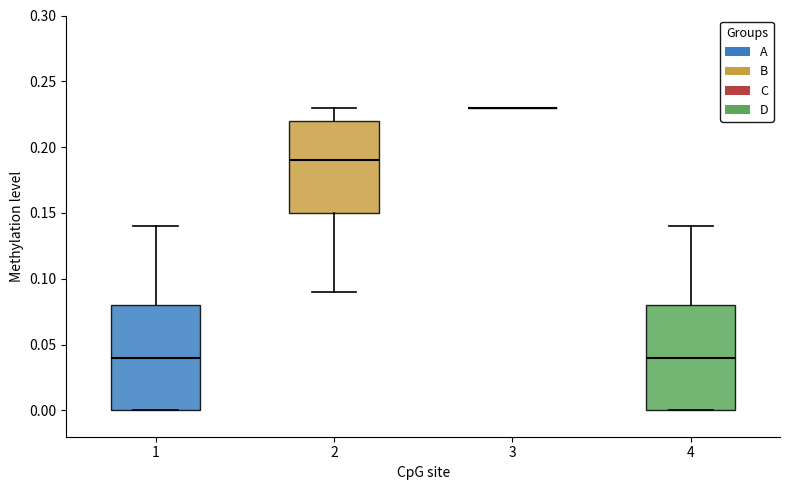

Reading left to right, read every box against the y-axis: the position of its median line, the range the box covers, and the ends of its whiskers. The values are not printed on the chart, so give them approximately, as read against the axis.

1: median 0.04, box 0.00 to 0.08, whiskers 0.00 to 0.14
2: median 0.19, box 0.15 to 0.22, whiskers 0.09 to 0.23
3: box collapsed to a line at 0.23, whiskers 0.23 to 0.23
4: median 0.04, box 0.00 to 0.08, whiskers 0.00 to 0.14